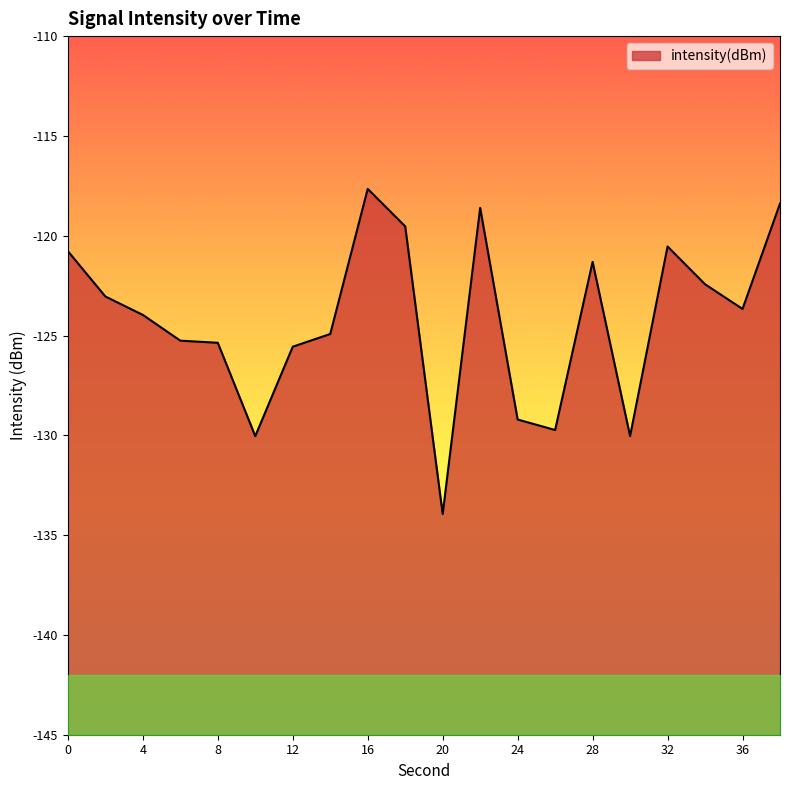

What is the change in value from 28 to 38?

+2.9